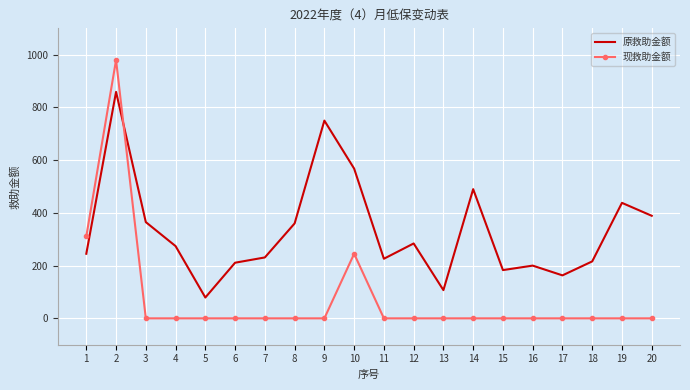

True or false: 原救助金额 and 现救助金额 intersect in this chart.

True